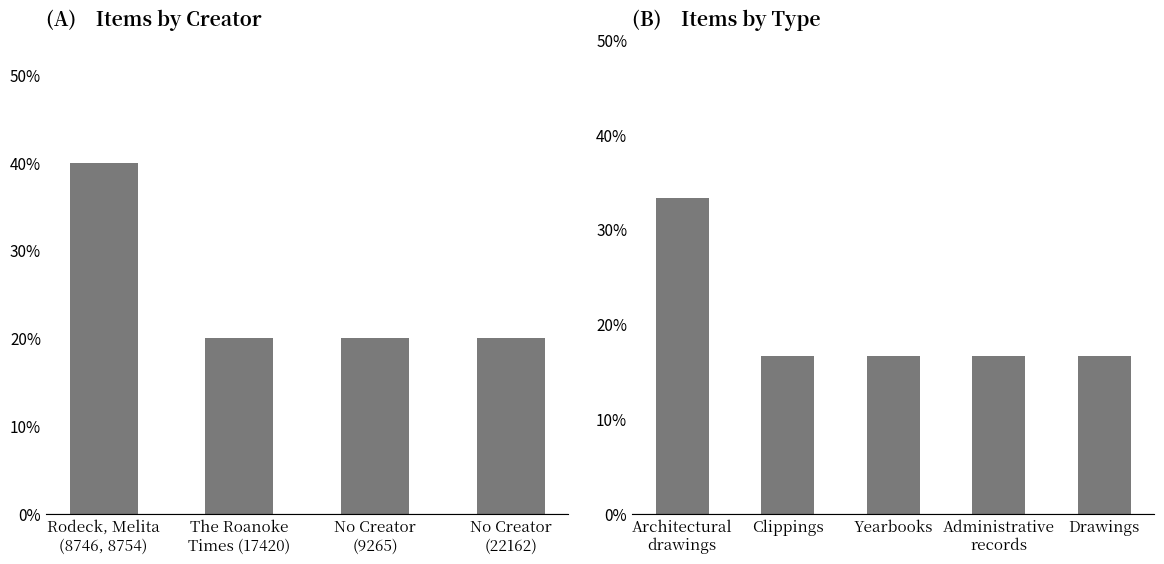

The value at No Creator (9265) is 0.3. True or false?

False